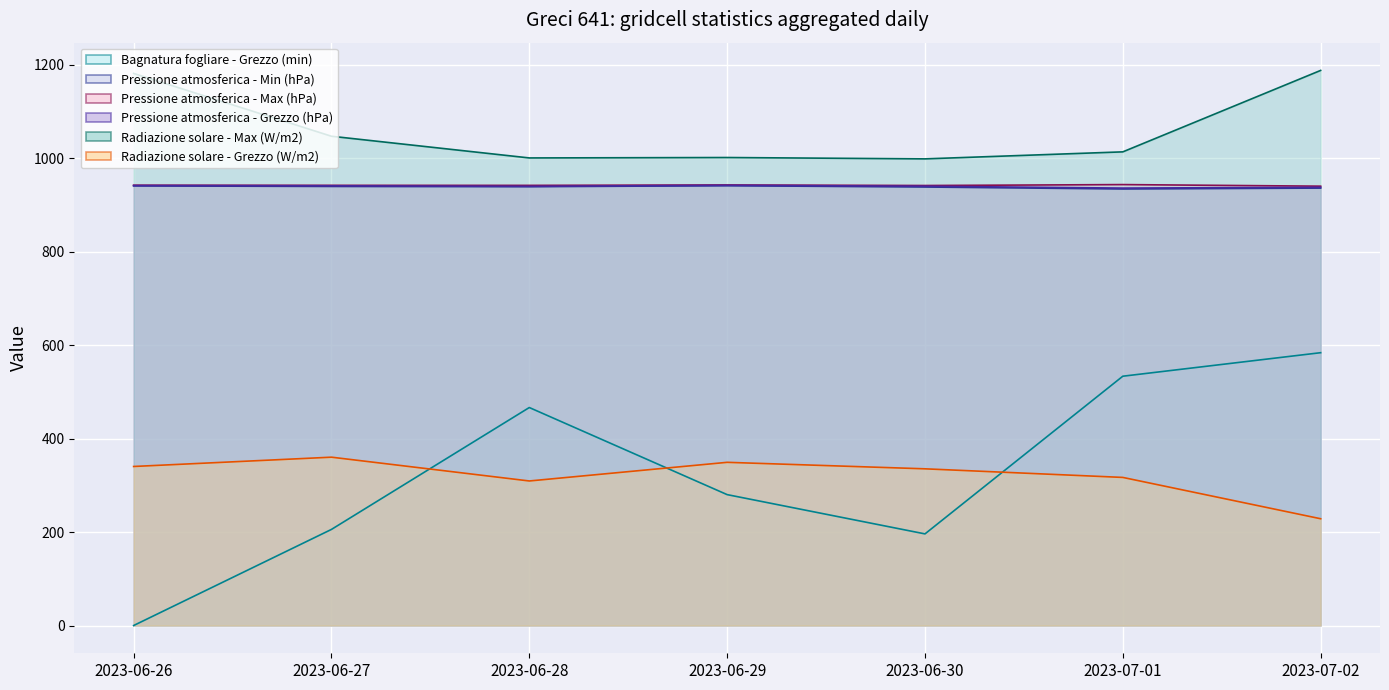

What is the average value of the Radiazione solare - Max (W/m2) series?

1061.1